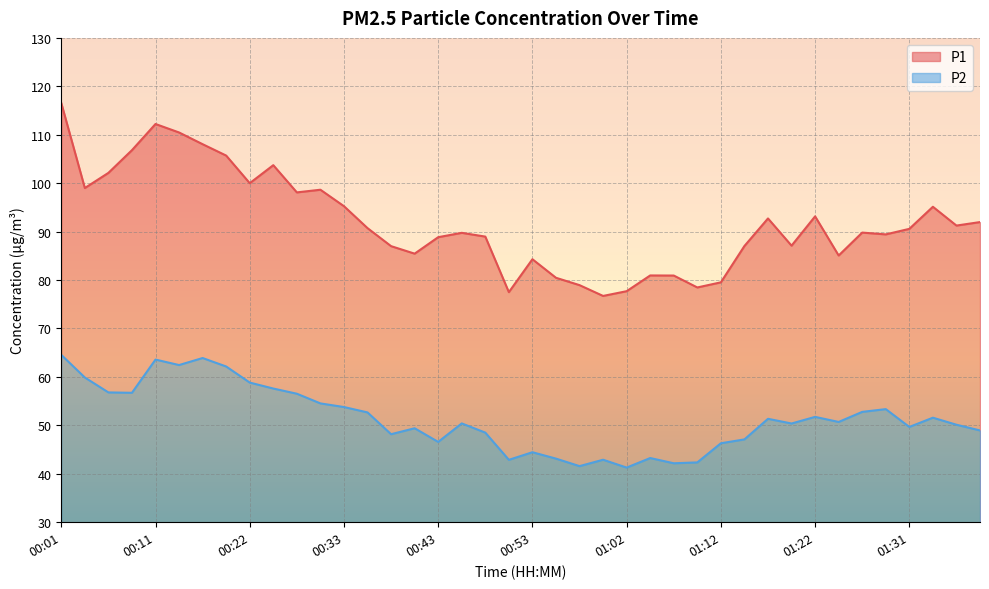

List the series in order of their peak value, highest first.

P1, P2